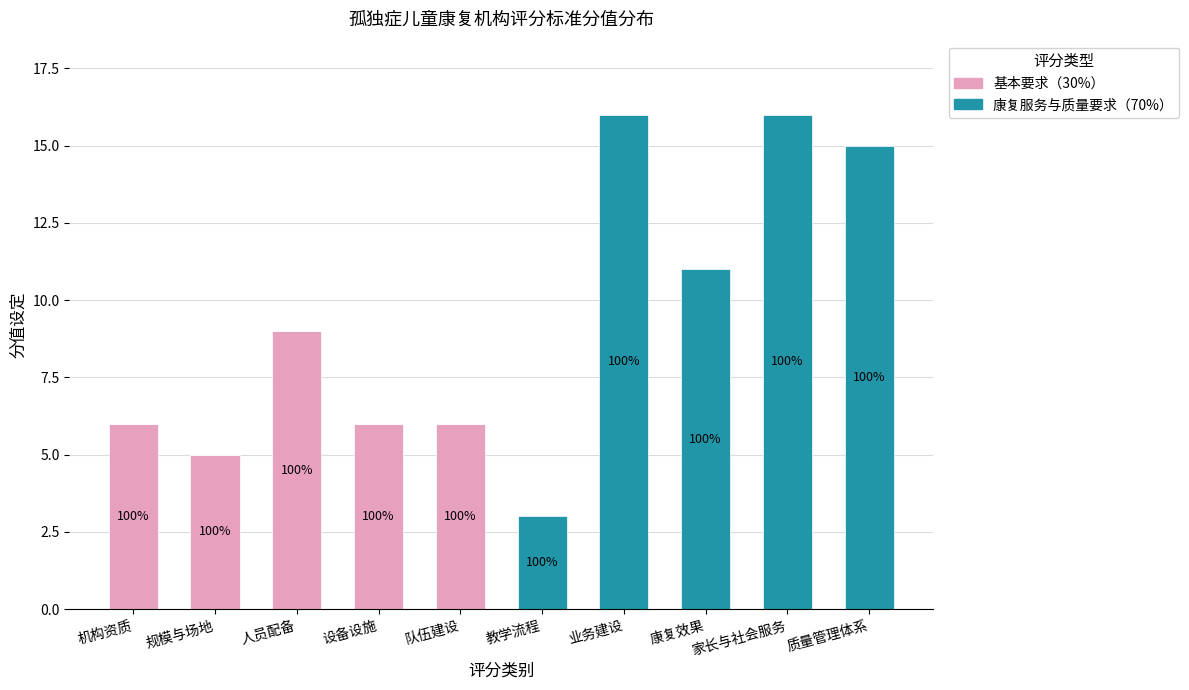

What is the total value across all series at 机构资质?

6